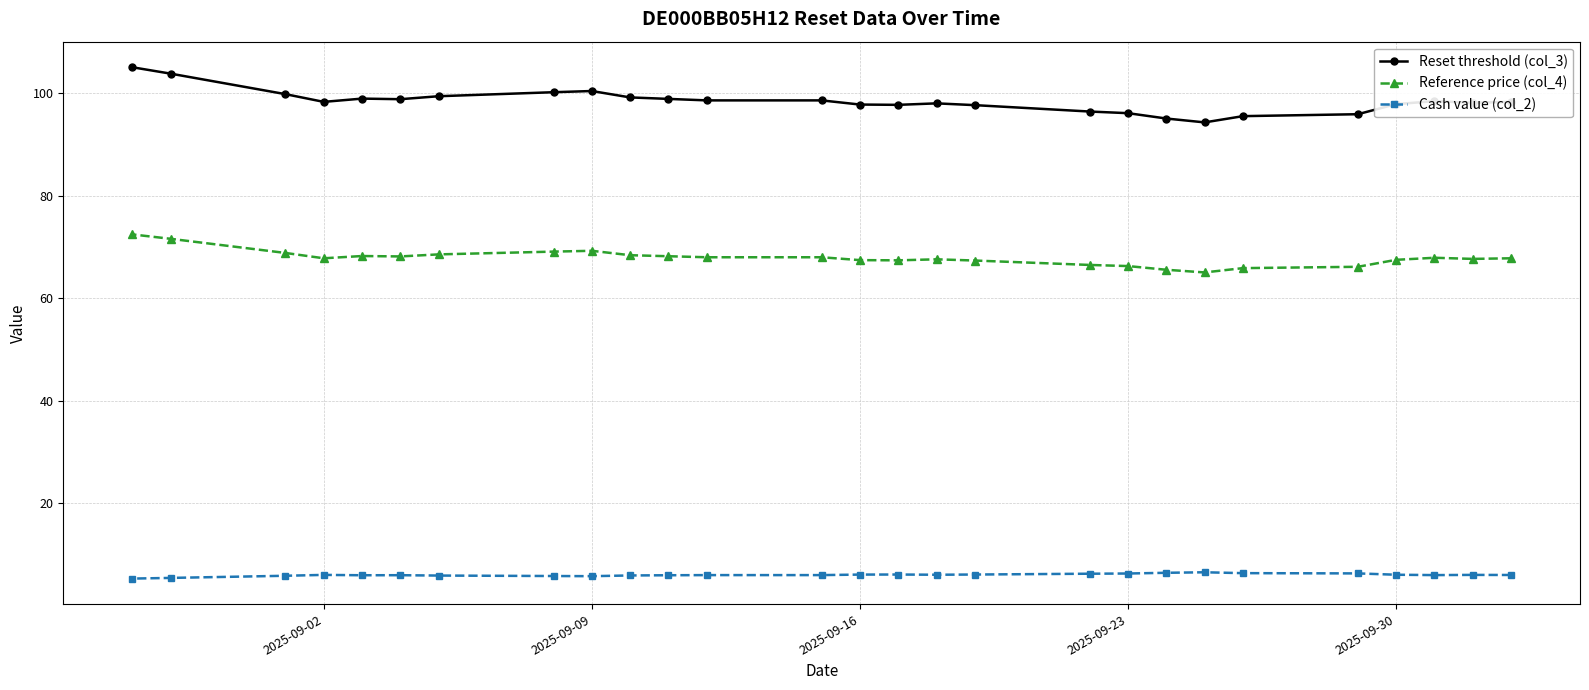

Which series has the largest total across all categories?

Reset threshold (col_3)